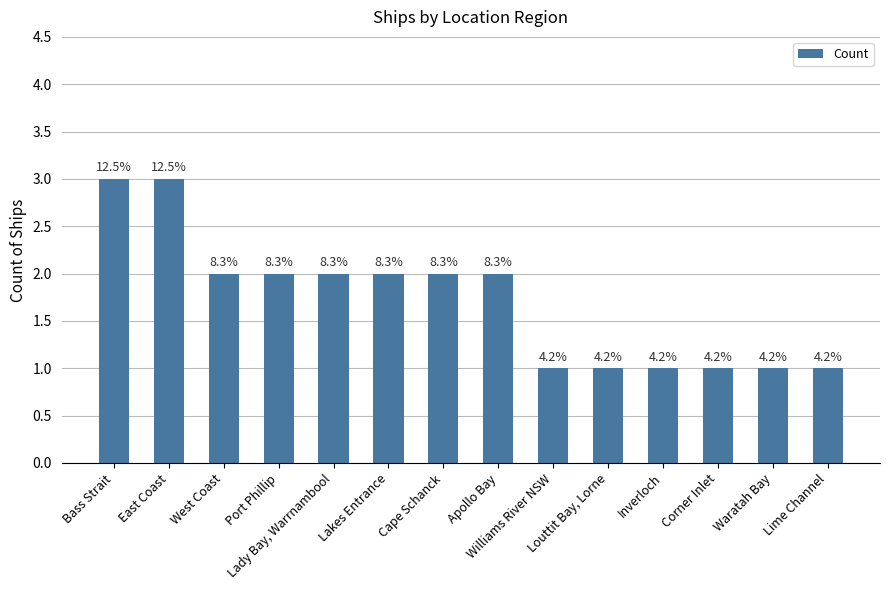

List the labels in order of value, smallest first.

Williams River NSW, Louttit Bay, Lorne, Inverloch, Corner Inlet, Waratah Bay, Lime Channel, West Coast, Port Phillip, Lady Bay, Warrnambool, Lakes Entrance, Cape Schanck, Apollo Bay, Bass Strait, East Coast